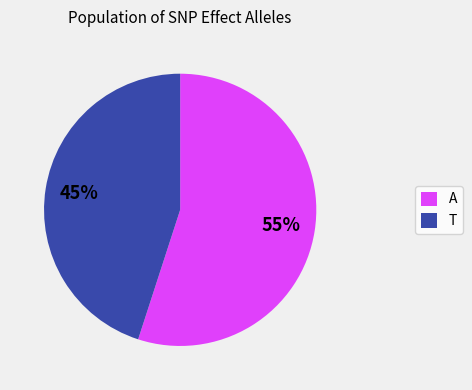

To the nearest percent, what is the combined percentage of T and A?

100%